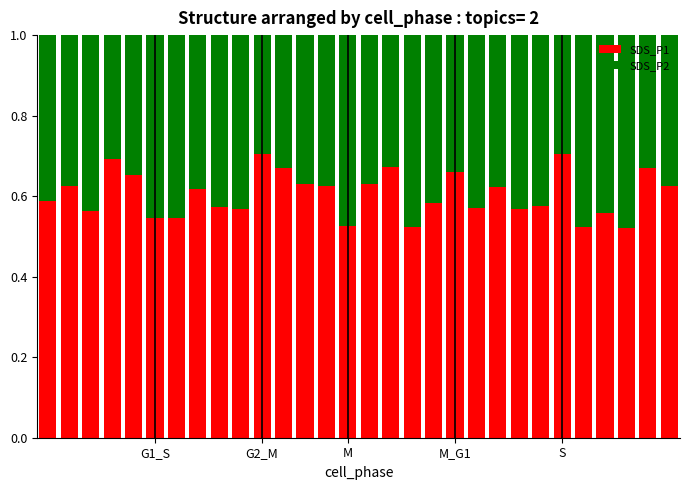

What is the sum of all SDS_P1 values?

18.1